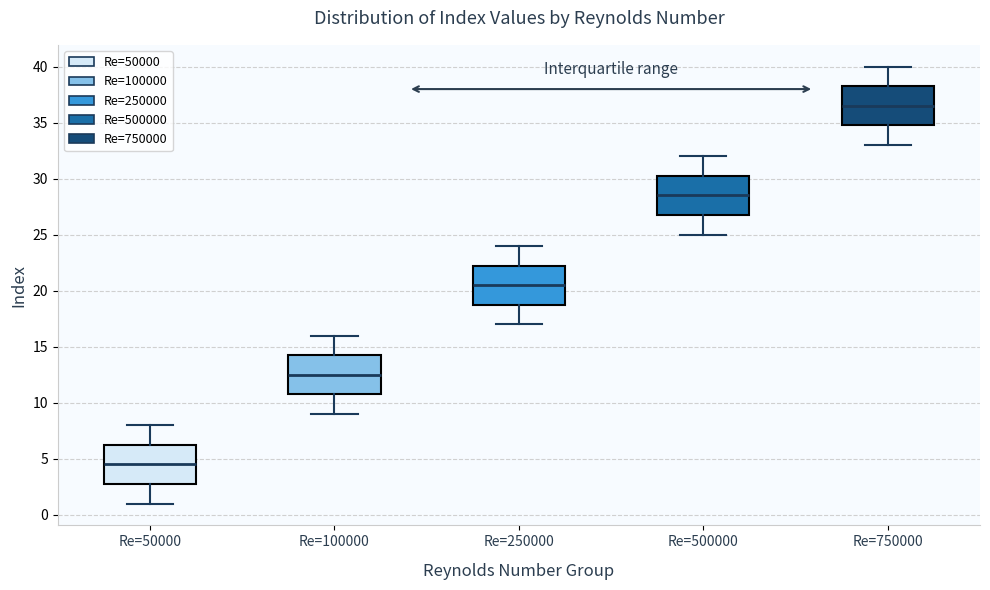

Reading left to right, transcribe this box plot: for each box, give where its median line is, the range the box spans, and where its two whiskers end, as read against the y-axis. The values are not printed on the chart, so give them approximately, as read against the axis.

Re=50000: median 4.5, box 3.0 to 6.5, whiskers 1.0 to 8.0
Re=100000: median 12.5, box 11.0 to 14.5, whiskers 9.0 to 16.0
Re=250000: median 20.5, box 19.0 to 22.5, whiskers 17.0 to 24.0
Re=500000: median 28.5, box 27.0 to 30.5, whiskers 25.0 to 32.0
Re=750000: median 36.5, box 35.0 to 38.5, whiskers 33.0 to 40.0